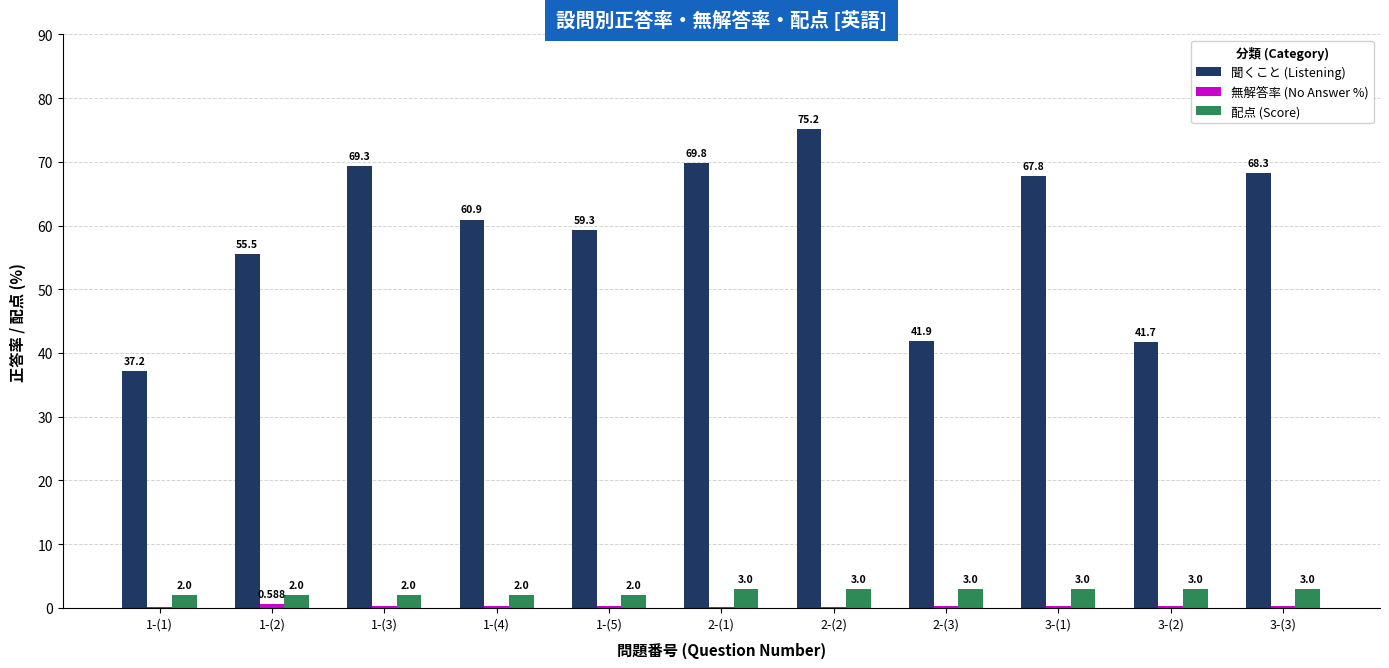

Where does the 聞くこと (Listening) series first go above 60?

1-(3)